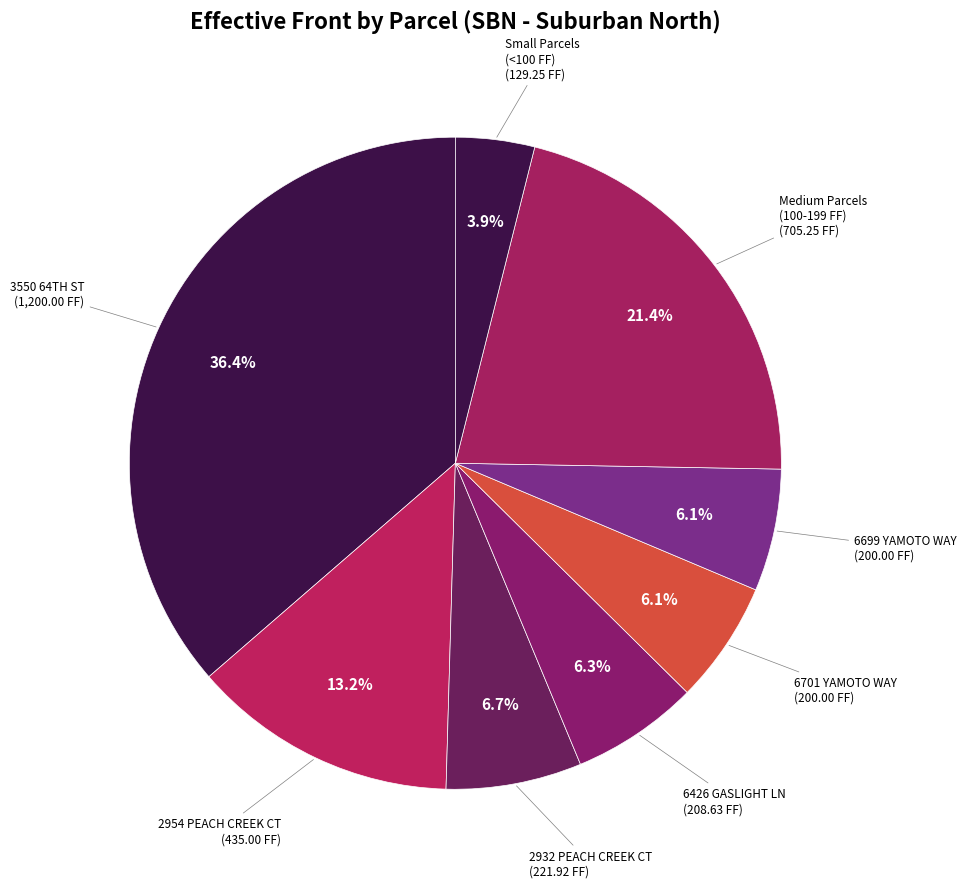

Count the number of slices in the pie.

8